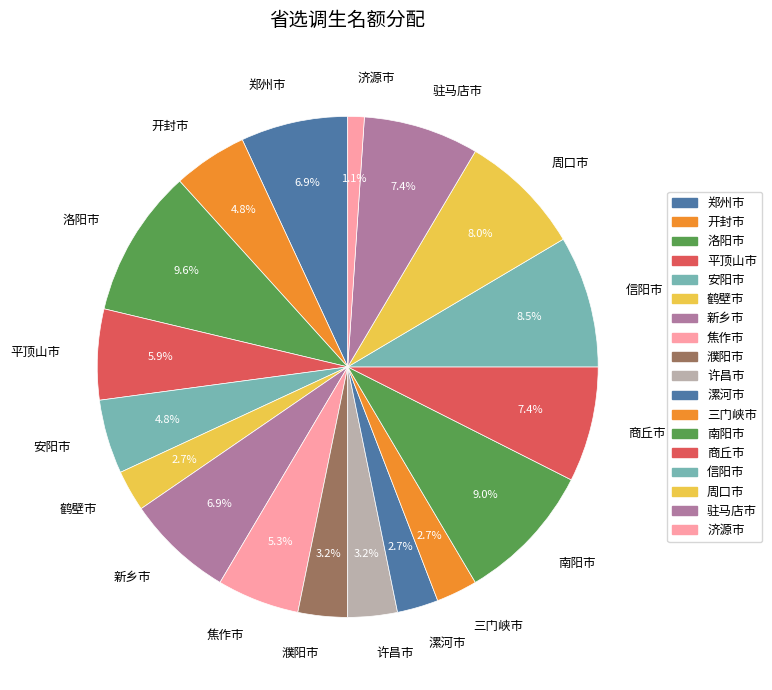

What percentage is NOT represented by 驻马店市?

92.6%